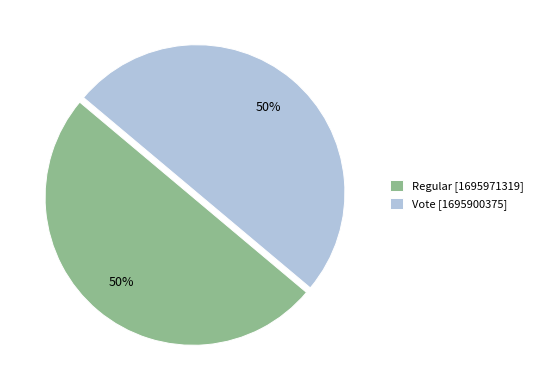

What percentage is the Regular [1695971319] slice, to the nearest percent?

50%